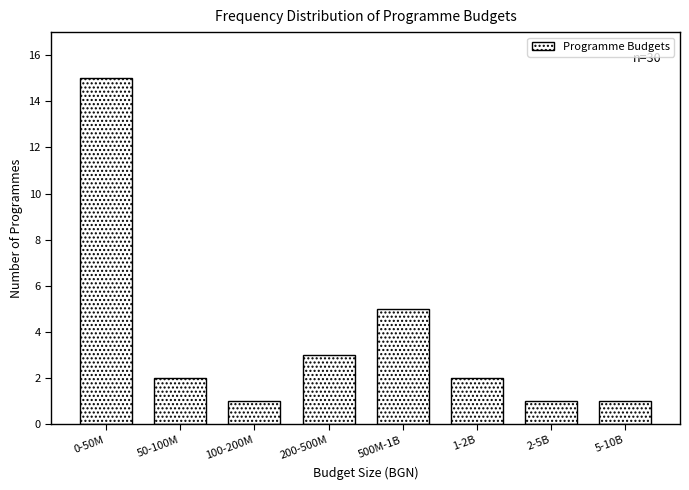

Reading right to left, list all the values displayed in this chart.

5-10B=1	2-5B=1	1-2B=2	500M-1B=5	200-500M=3	100-200M=1	50-100M=2	0-50M=15